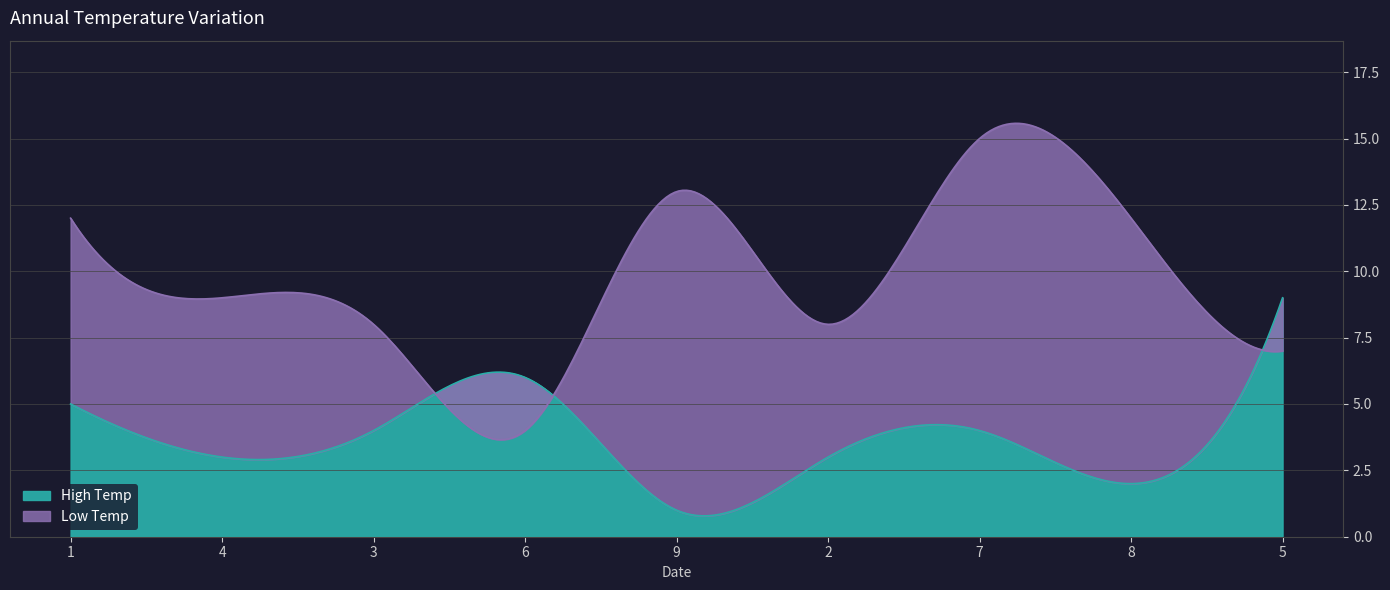

In col_2, how many points are lower than both neighbors (excluding endpoints)?

2